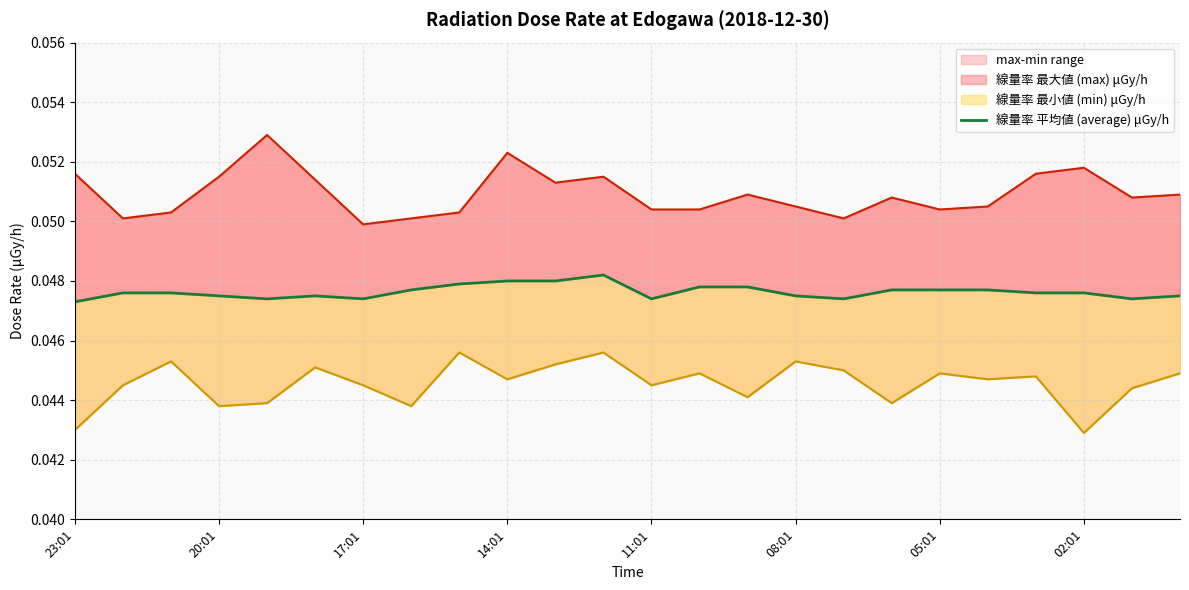

Count the values in the range 0 to 1.

24